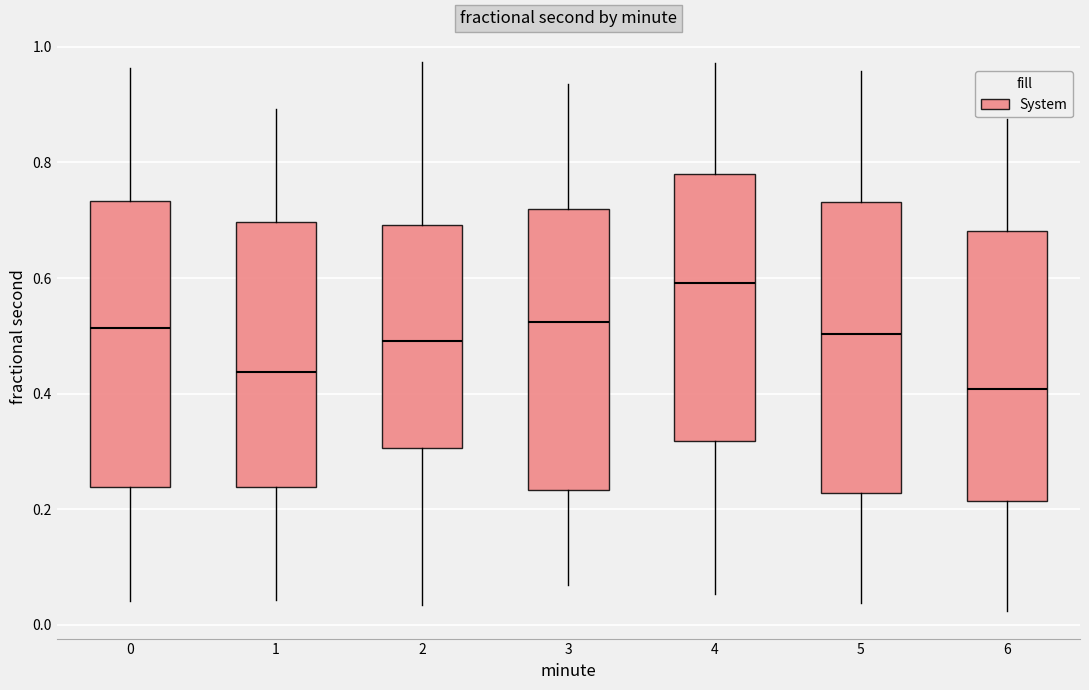

Which box's median line is the highest?

4